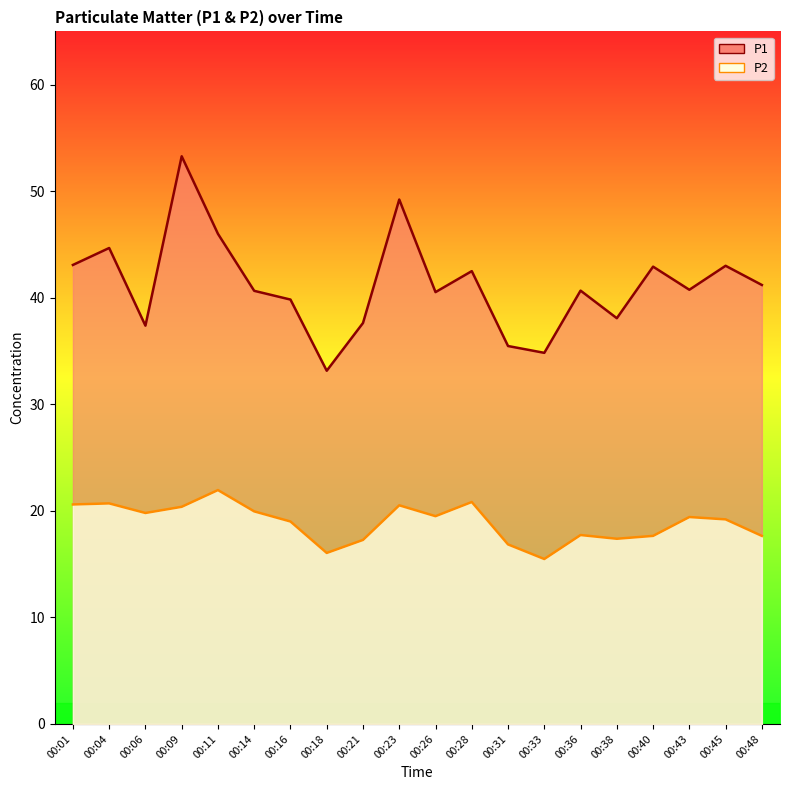

How many interior local valleys does the P2 series have?

5